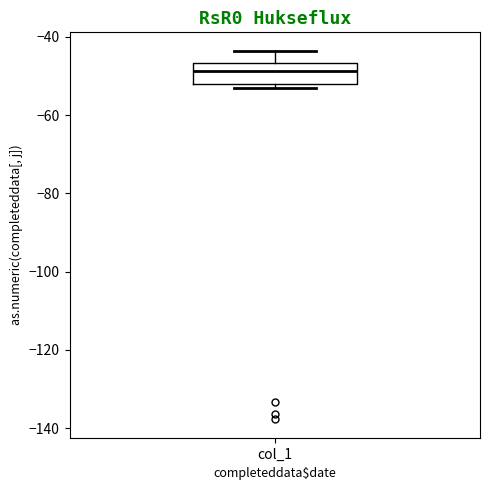

Transcribe this box plot: give where the median line is, the range the box spans, and where the two whiskers end, as read against the y-axis. The values are not printed on the chart, so give them approximately, as read against the axis.

median -48, box -52 to -46, whiskers -52 (just below the box's lower edge) to -44